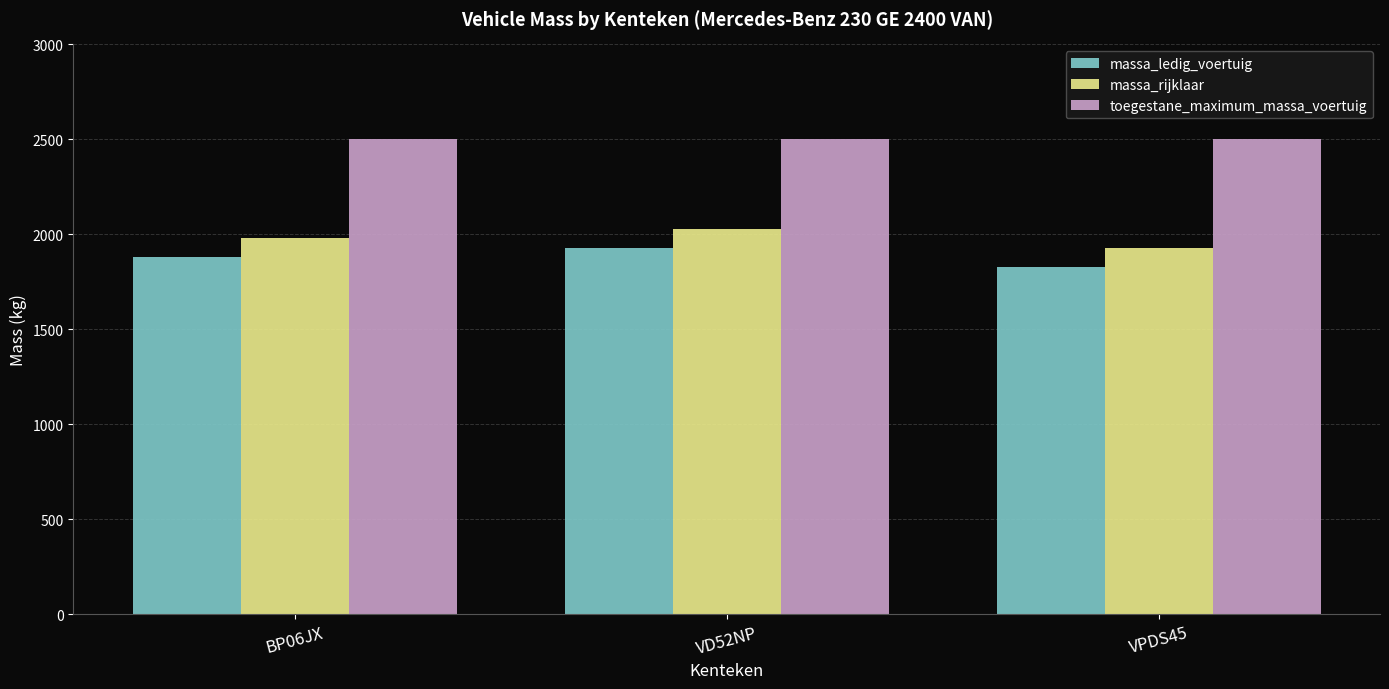

Are the bars horizontal?

No